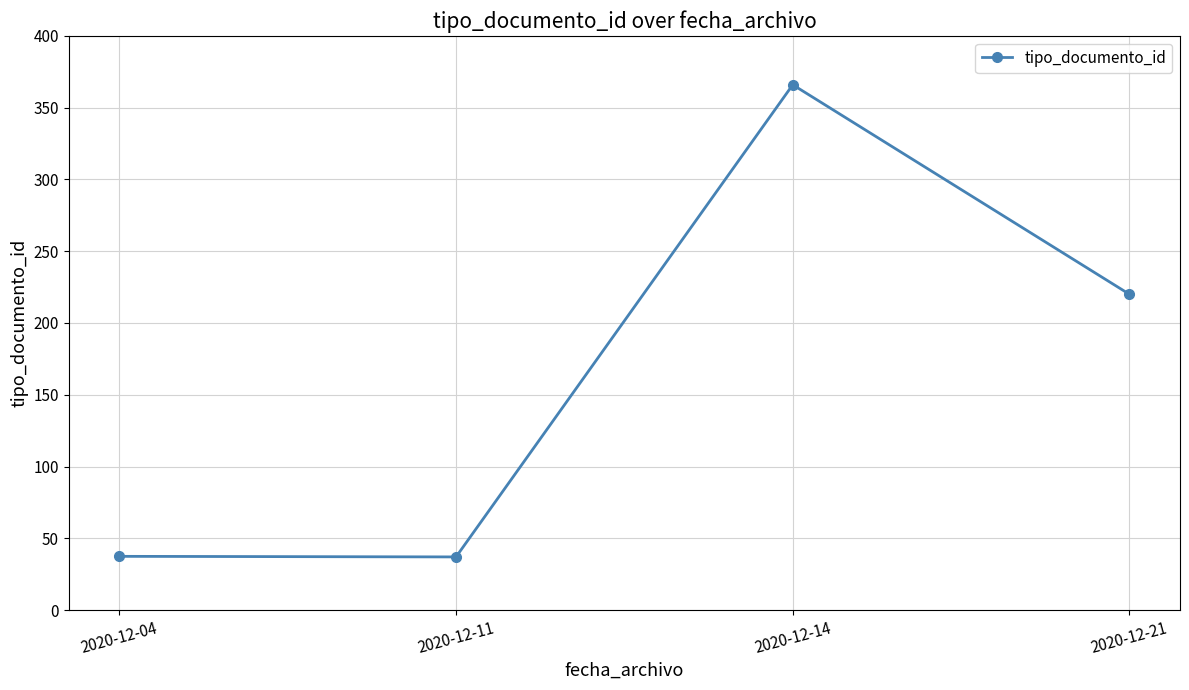

At which label does the data first exceed 220?

2020-12-14